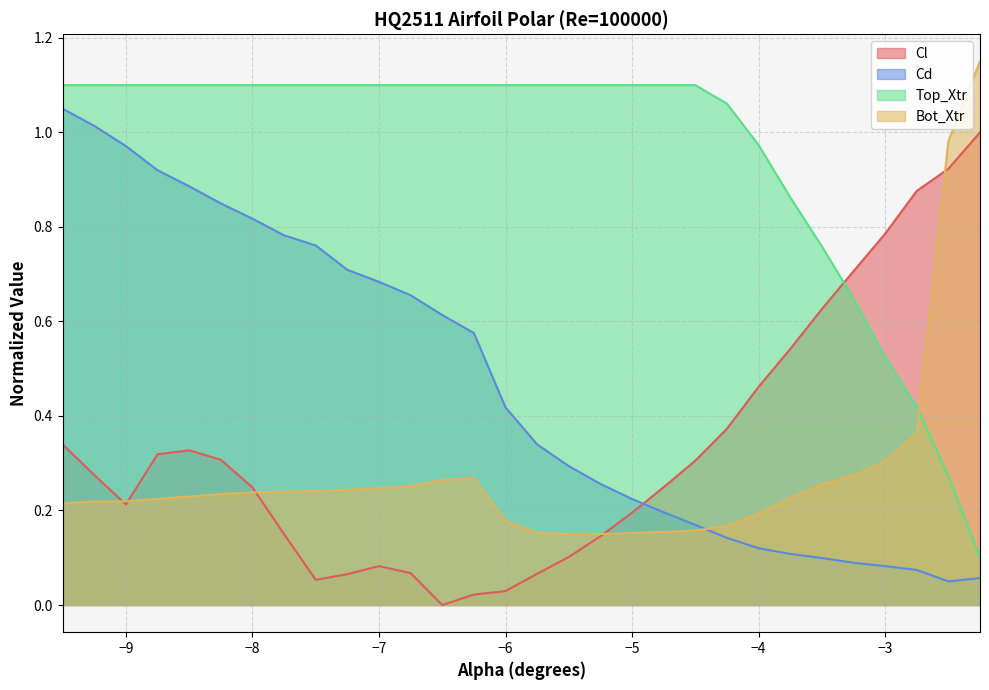

Which series has the widest spread of values?

Cl